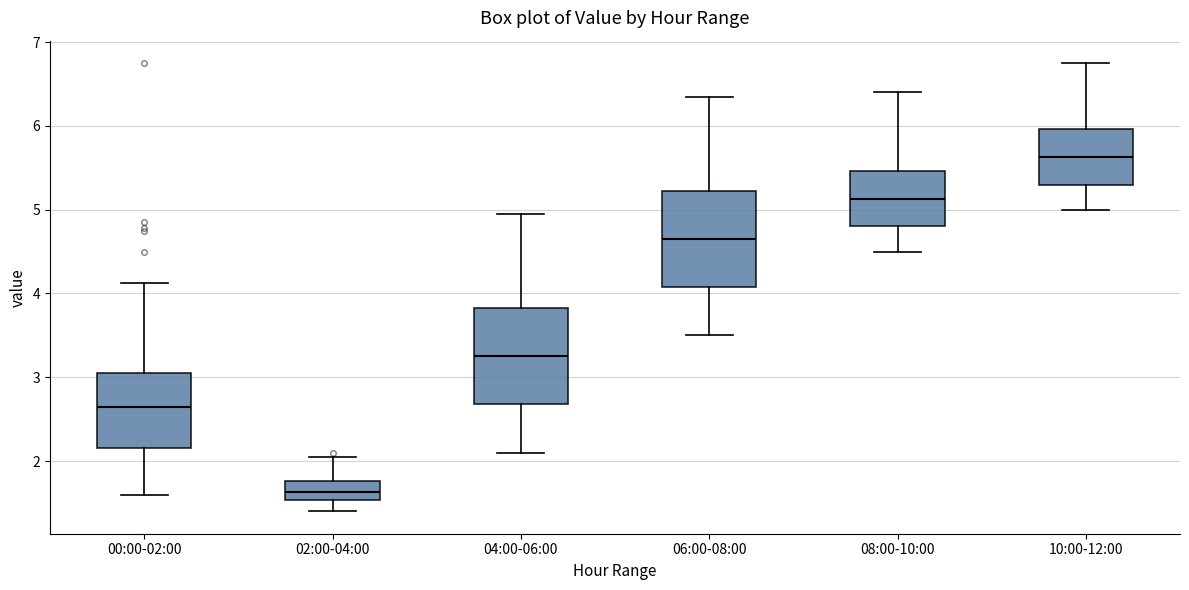

Reading left to right, transcribe this box plot: for each box, give where its median line is, the range the box spans, and where its two whiskers end, as read against the y-axis. The values are not printed on the chart, so give them approximately, as read against the axis.

00:00-02:00: median 2.7, box 2.2 to 3.1, whiskers 1.6 to 4.1
02:00-04:00: median 1.6, box 1.5 to 1.8, whiskers 1.4 to 2.1
04:00-06:00: median 3.3, box 2.7 to 3.8, whiskers 2.1 to 5.0
06:00-08:00: median 4.7, box 4.1 to 5.2, whiskers 3.5 to 6.4
08:00-10:00: median 5.1, box 4.8 to 5.5, whiskers 4.5 to 6.4
10:00-12:00: median 5.6, box 5.3 to 6.0, whiskers 5.0 to 6.8